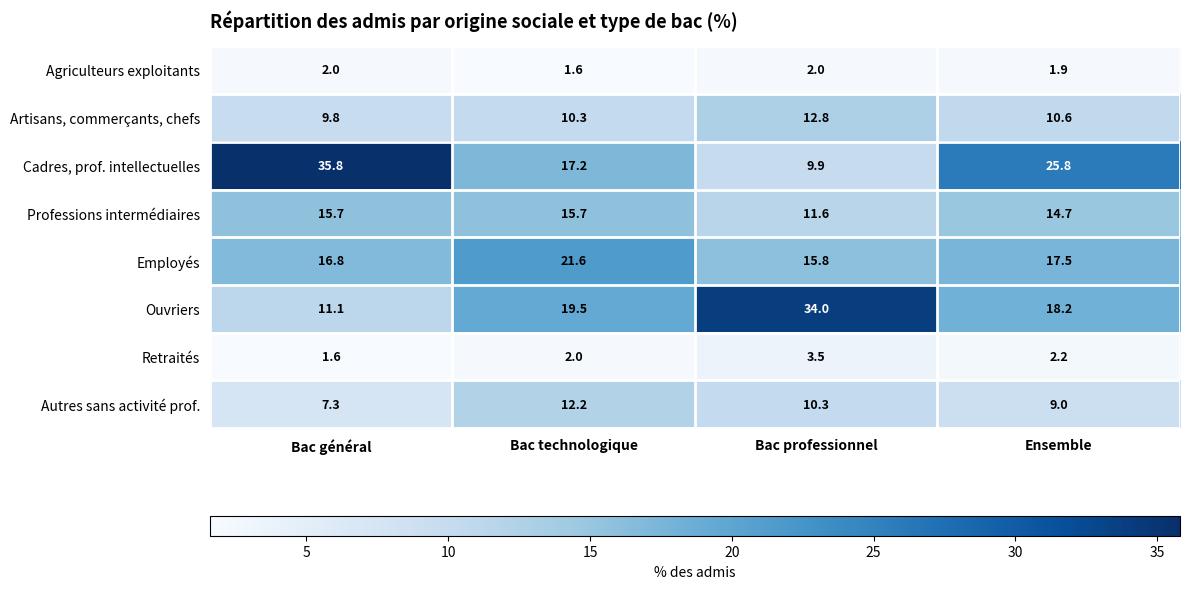

Rank the series at Ensemble from lowest to highest value.

Agriculteurs exploitants, Retraités, Autres sans activité prof., Artisans, commerçants, chefs, Professions intermédiaires, Employés, Ouvriers, Cadres, prof. intellectuelles